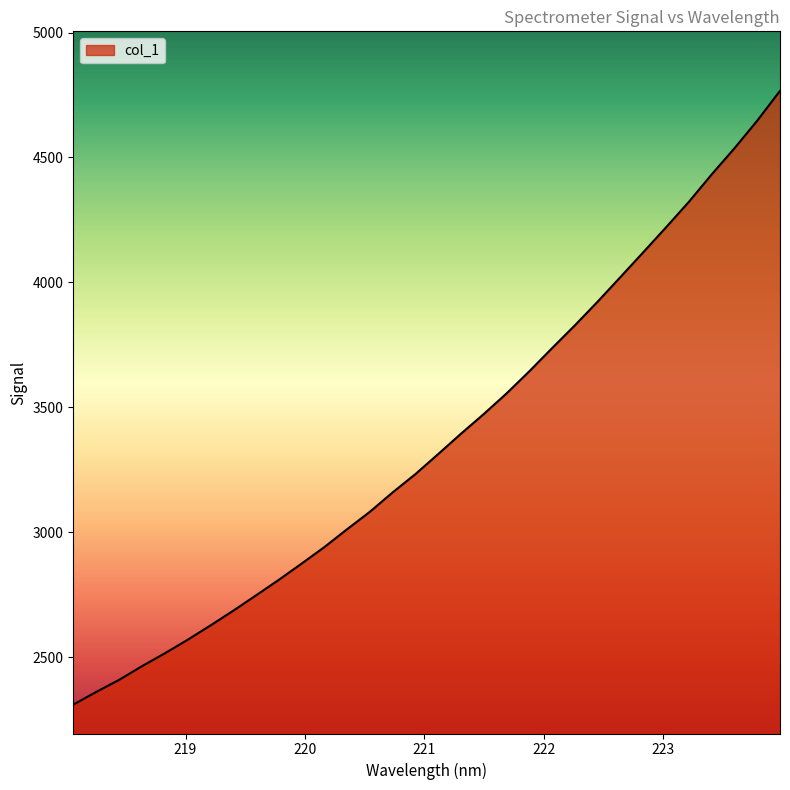

How many distinct data groups are displayed?

1